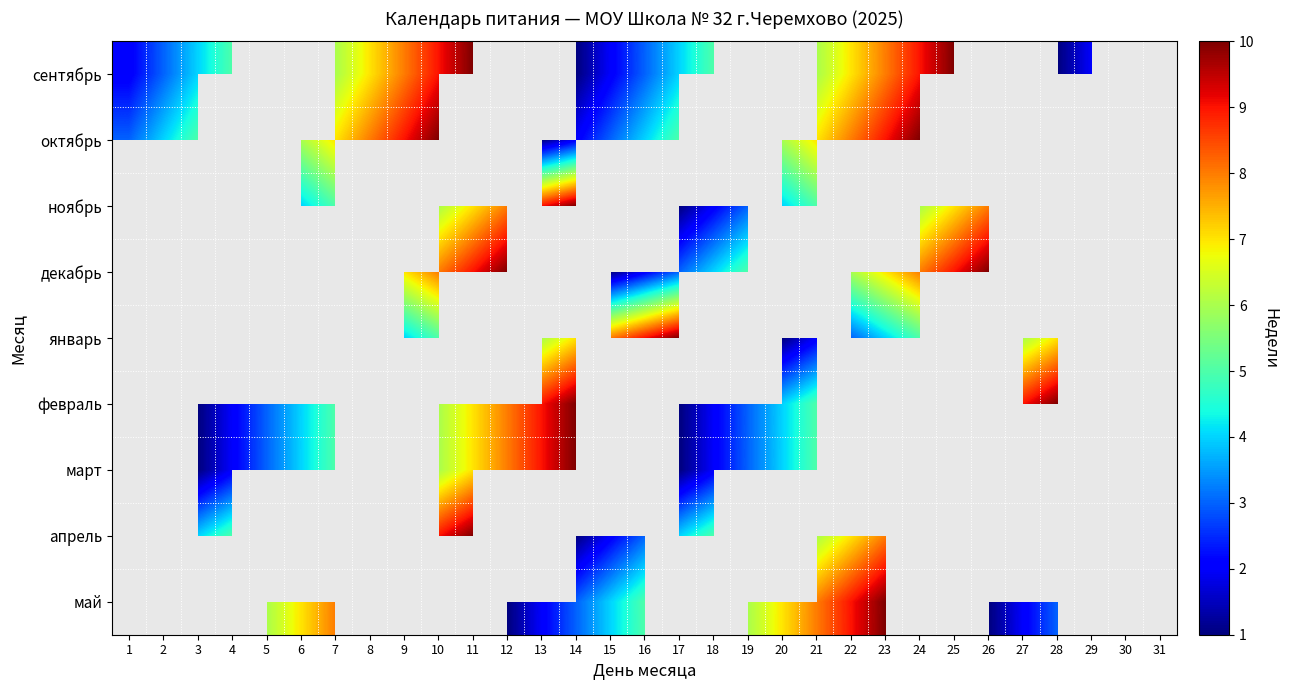

Which has a higher value, 29 or 19?

19